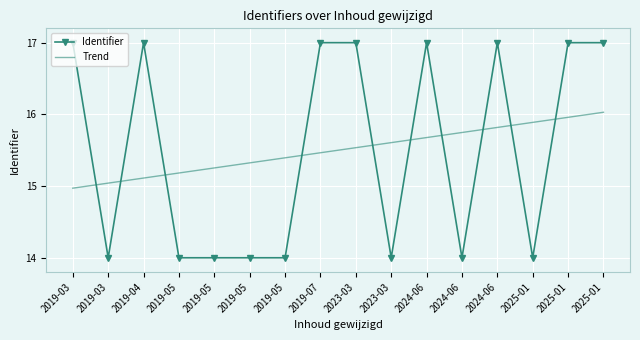

What is the average value of the Trend series?

15.5